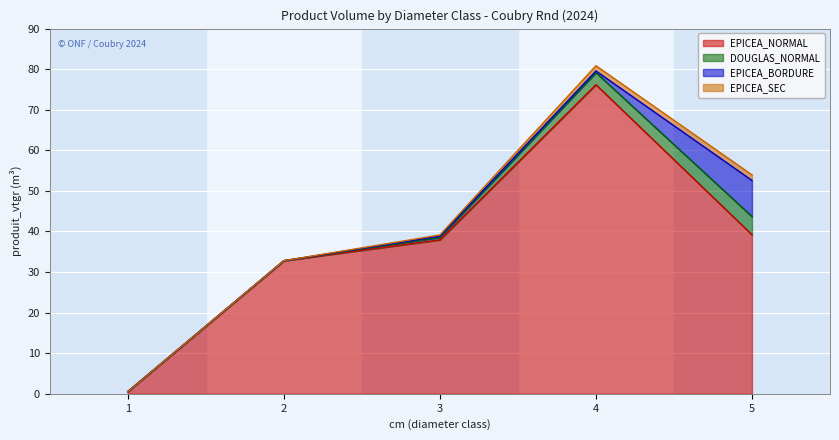

What is the greatest value displayed?

76.2